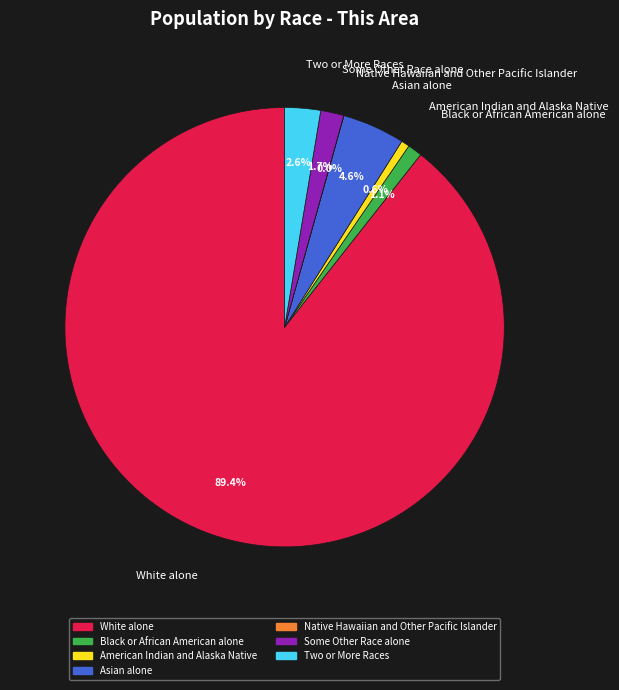

Does Some Other Race alone account for over 50% of the chart?

No